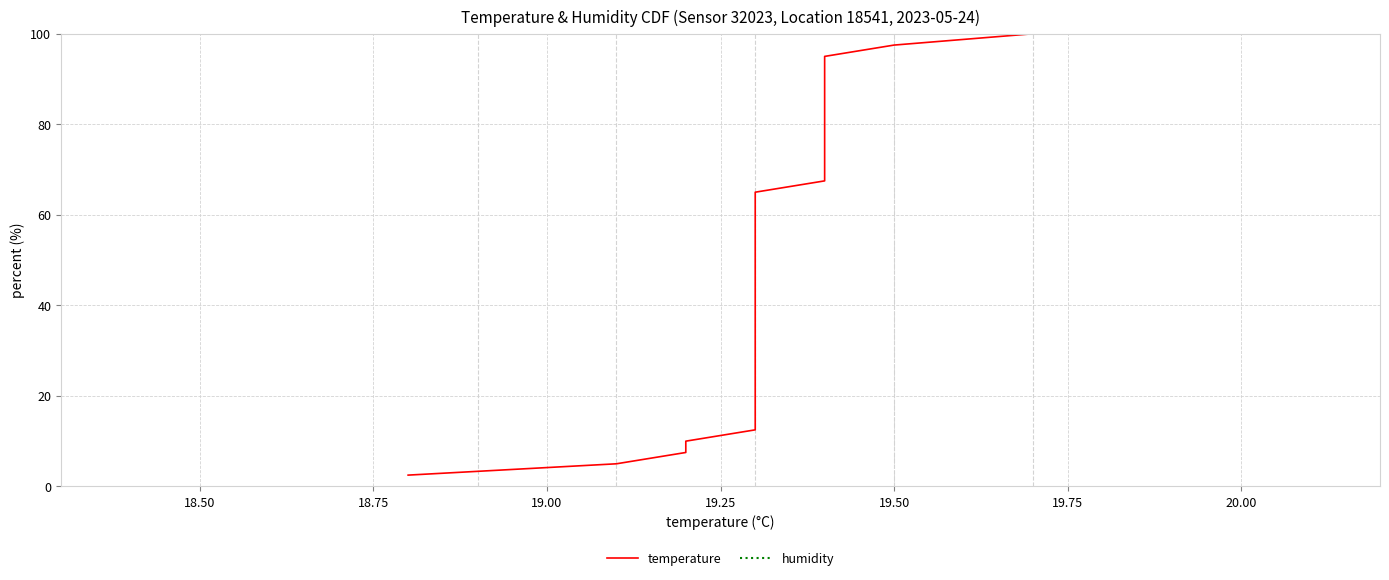

True or false: temperature and humidity intersect in this chart.

False